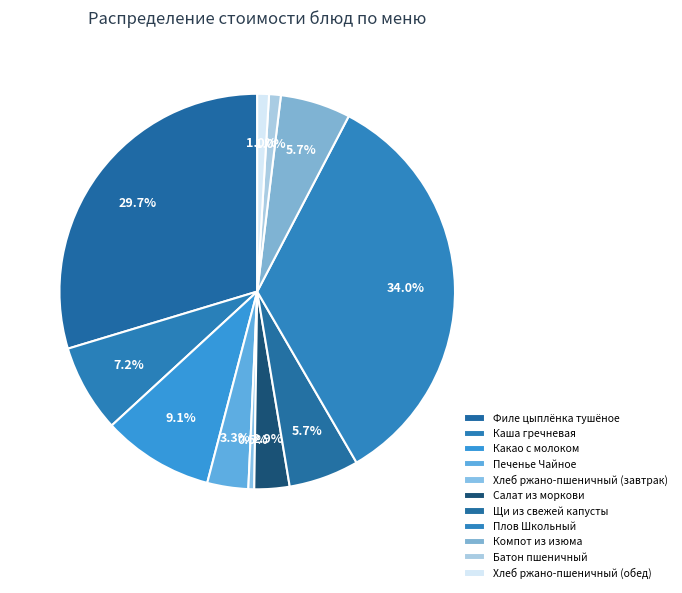

Is the sum of Компот из изюма and Какао с молоком greater than half?

No